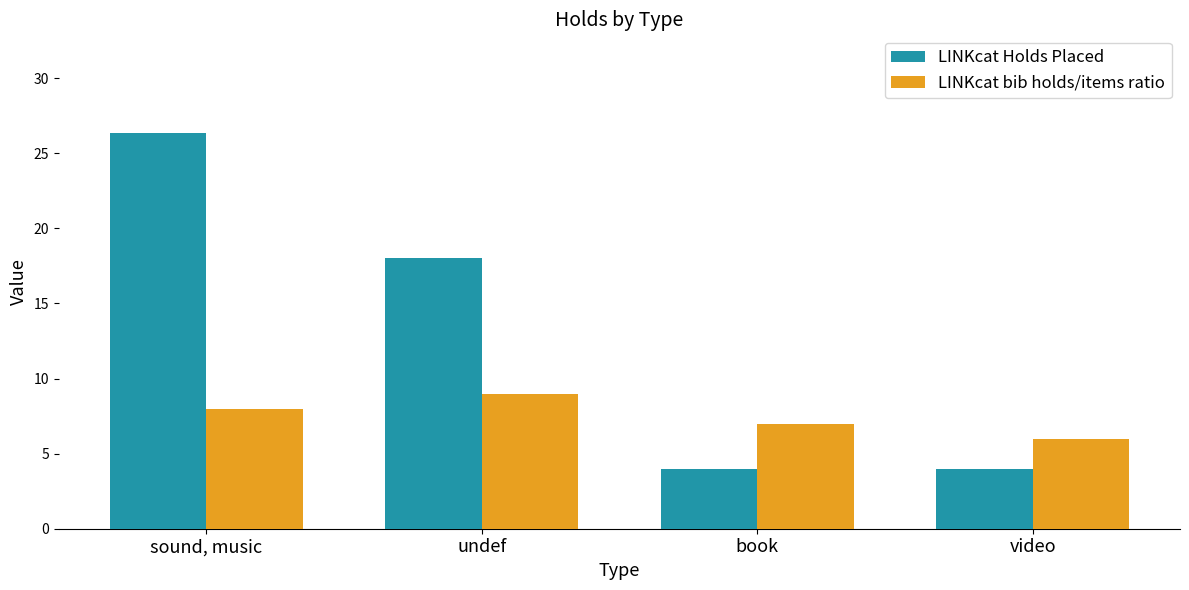

Does the chart contain stacked bars?

No